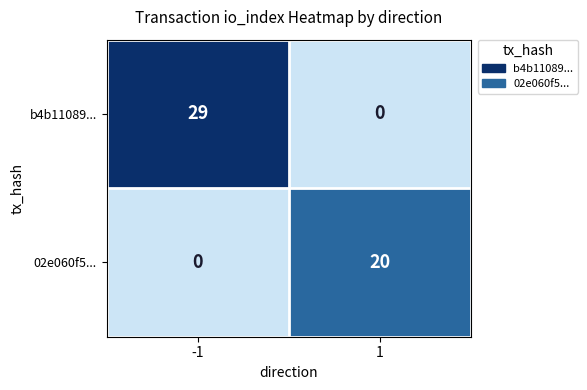

Which series has the largest range (max minus min)?

b4b11089...